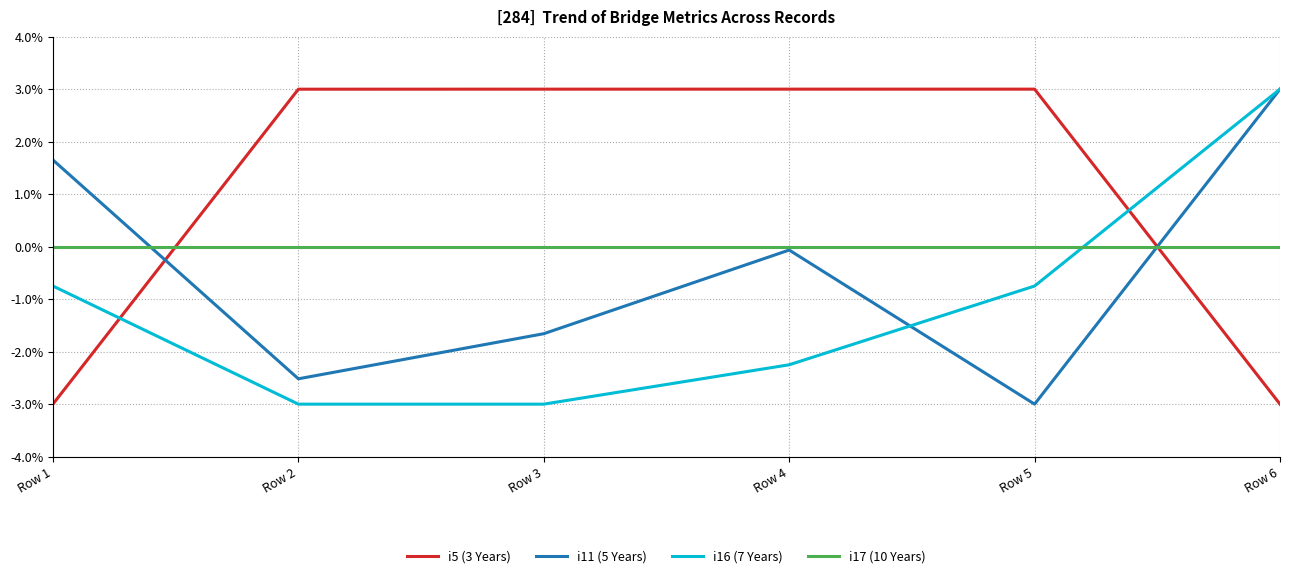

Where do i11 (5 Years) and i17 (10 Years) first cross each other?

Row 1 and Row 2